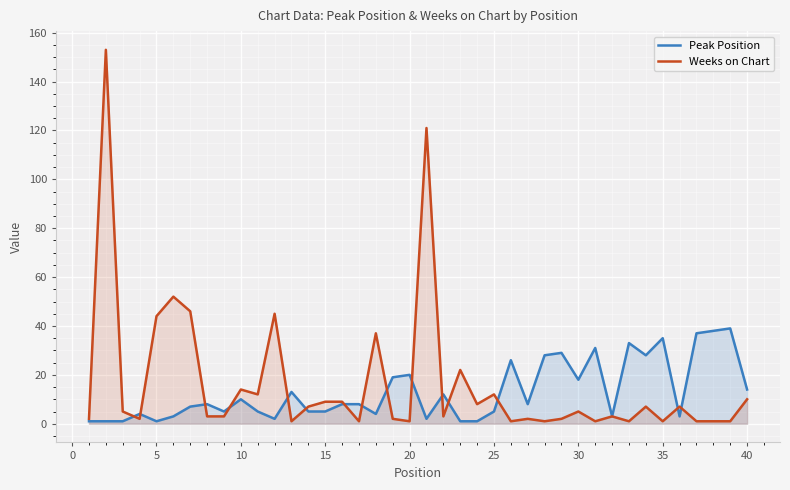

What is the spread (max minus min) of values at 30?

13